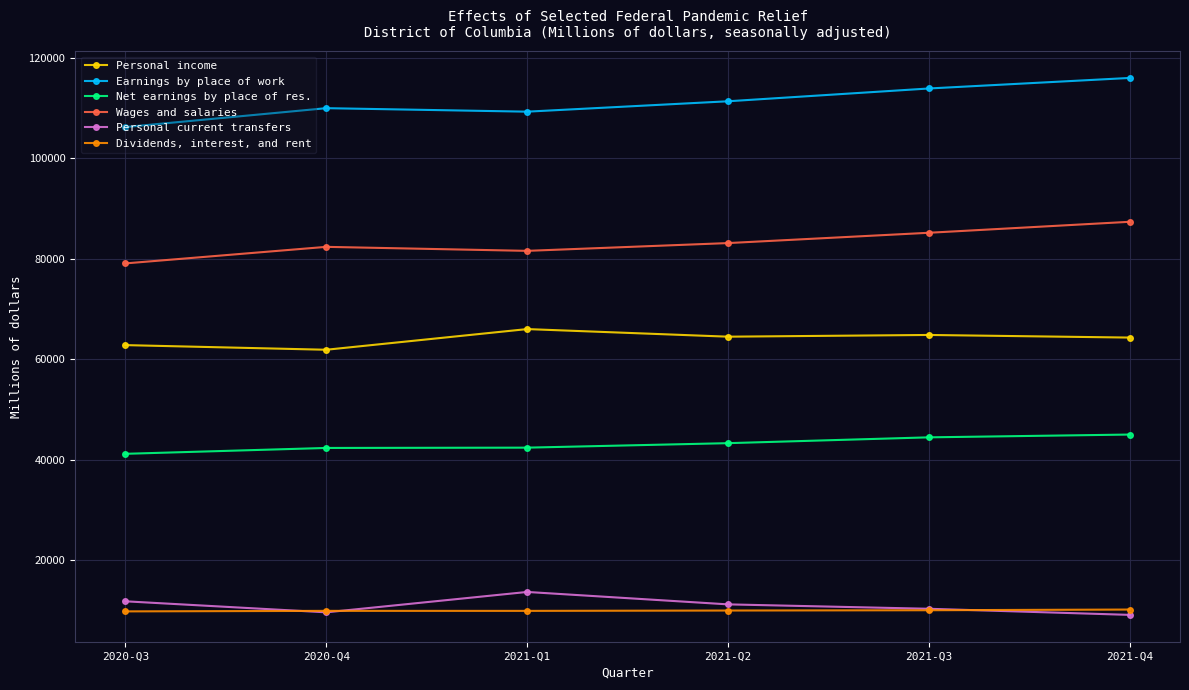

Is the value of Earnings by place of work at 2021-Q1 greater than the value of Wages and salaries at 2021-Q2?

Yes